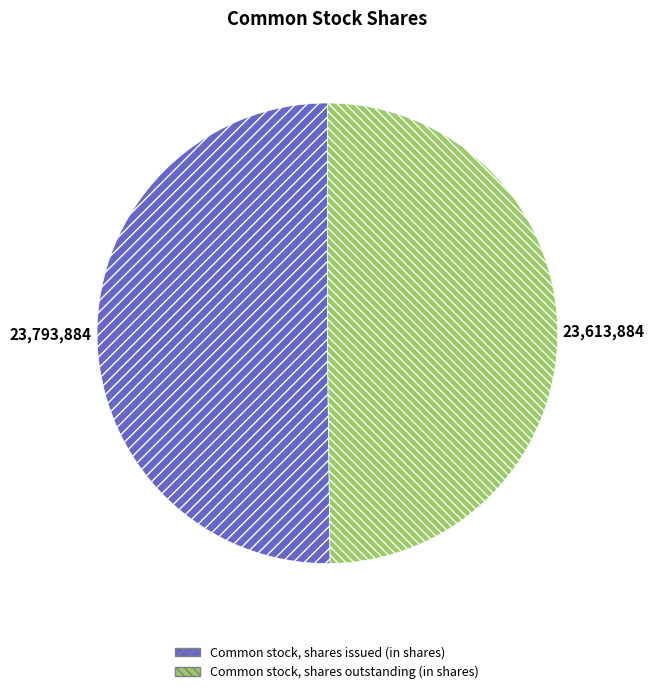

Count the number of slices in the pie.

2